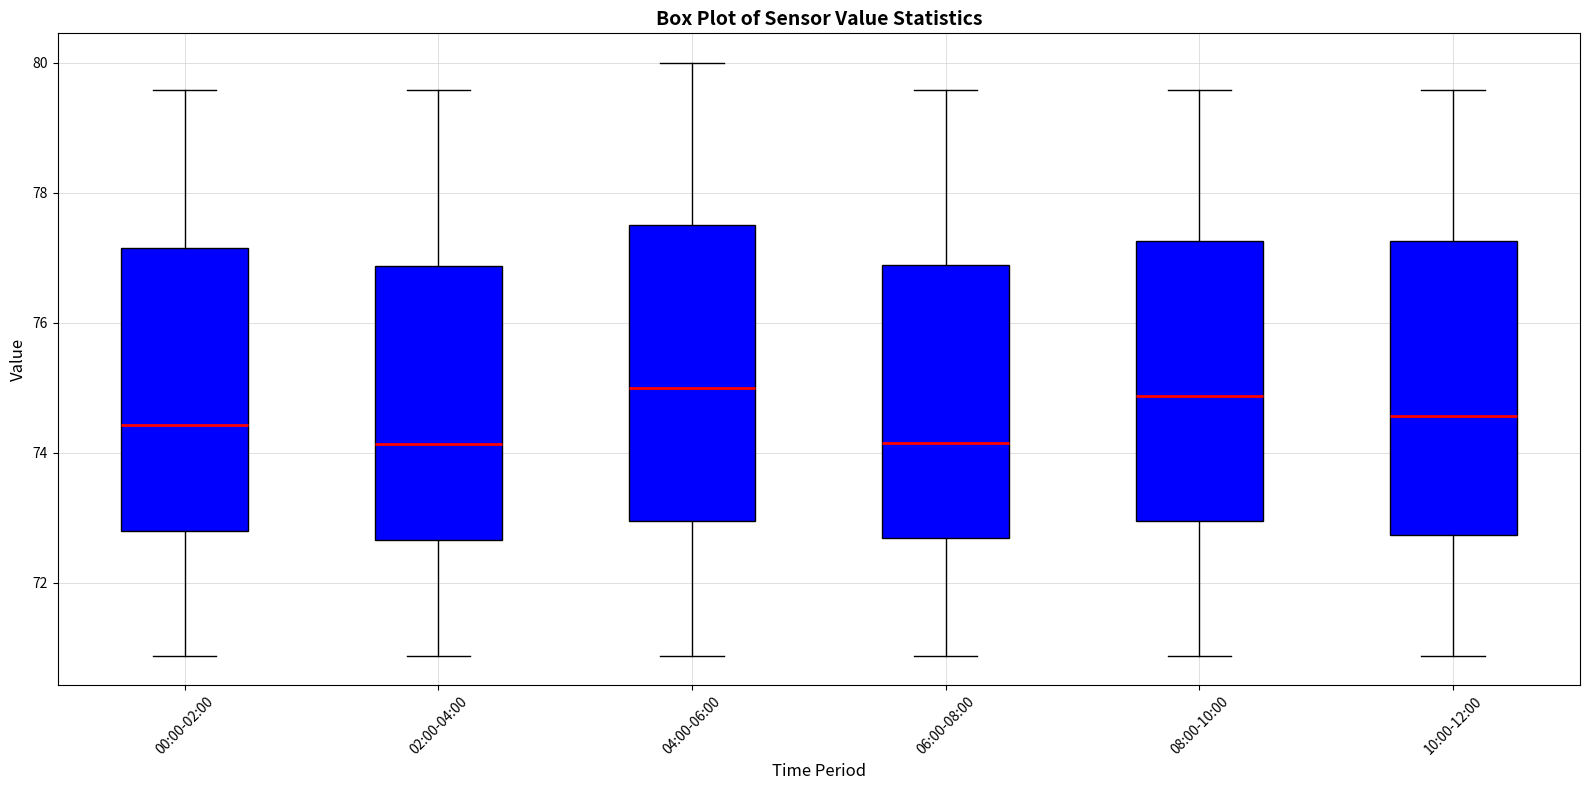

Reading left to right, read every box against the y-axis: the position of its median line, the range the box covers, and the ends of its whiskers. The values are not printed on the chart, so give them approximately, as read against the axis.

00:00-02:00: median 74.4, box 72.8 to 77.2, whiskers 70.8 to 79.6
02:00-04:00: median 74.2, box 72.6 to 76.8, whiskers 70.8 to 79.6
04:00-06:00: median 75.0, box 73.0 to 77.6, whiskers 70.8 to 80.0
06:00-08:00: median 74.2, box 72.6 to 76.8, whiskers 70.8 to 79.6
08:00-10:00: median 74.8, box 73.0 to 77.2, whiskers 70.8 to 79.6
10:00-12:00: median 74.6, box 72.8 to 77.2, whiskers 70.8 to 79.6